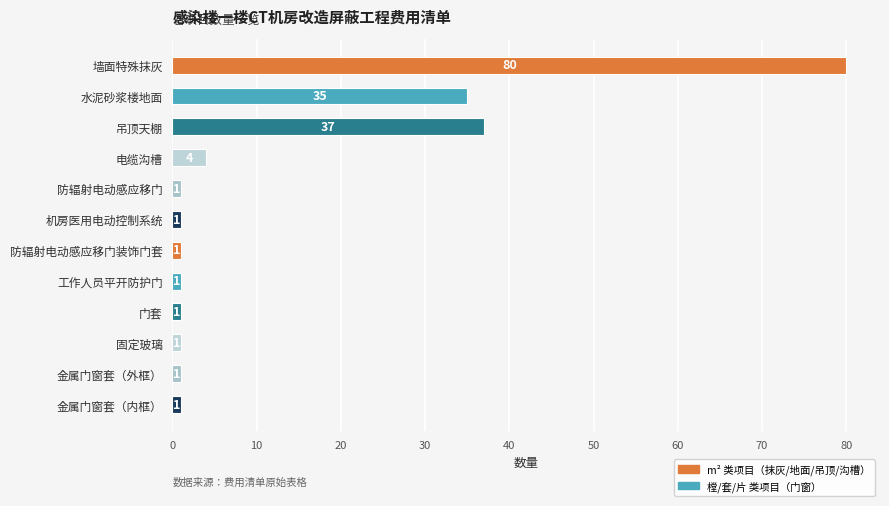

Reading top to bottom, what are all the values shown in this chart?

墙面特殊抹灰=80	水泥砂浆楼地面=35	吊顶天棚=37	电缆沟槽=4	防辐射电动感应移门=1	机房医用电动控制系统=1	防辐射电动感应移门装饰门套=1	工作人员平开防护门=1	门套=1	固定玻璃=1	金属门窗套（外框）=1	金属门窗套（内框）=1